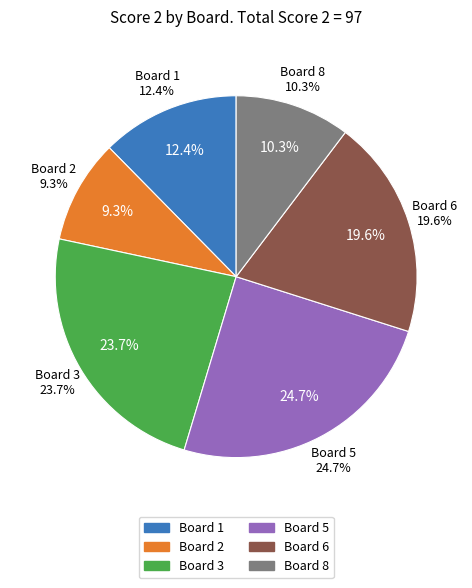

Which slice is the largest?

Board 5